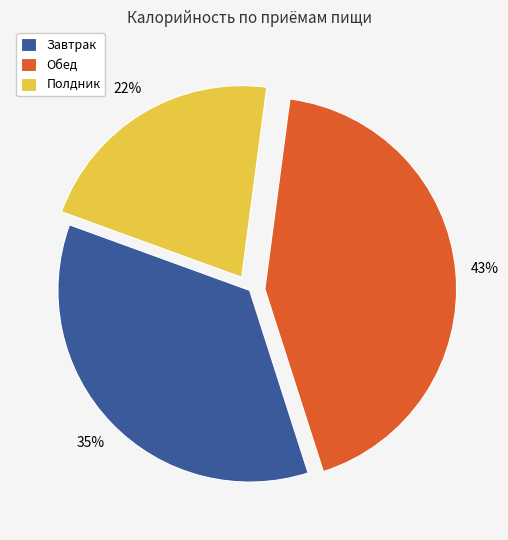

What is the ratio of the value at Обед to the value at Полдник?

2.0